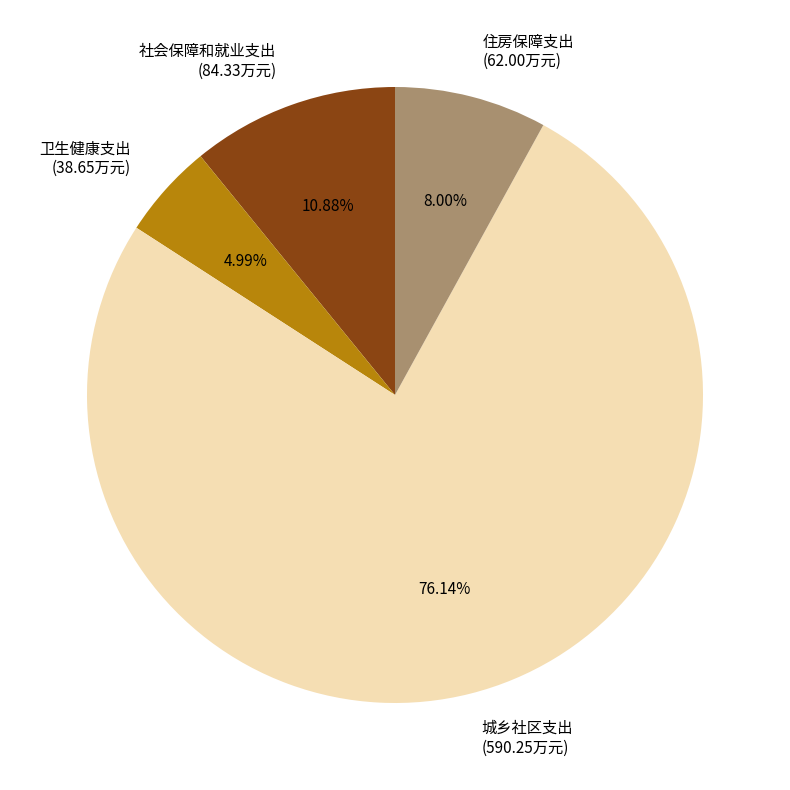

Is there any slice that represents more than half of the pie?

Yes